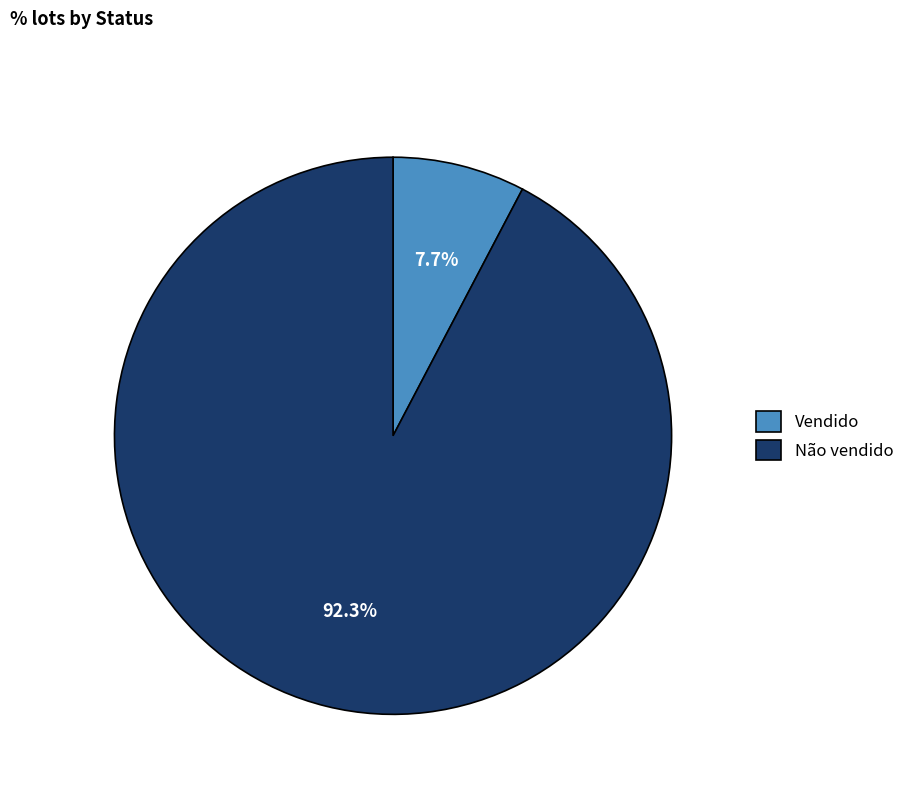

To the nearest percent, what portion does Vendido represent?

8%